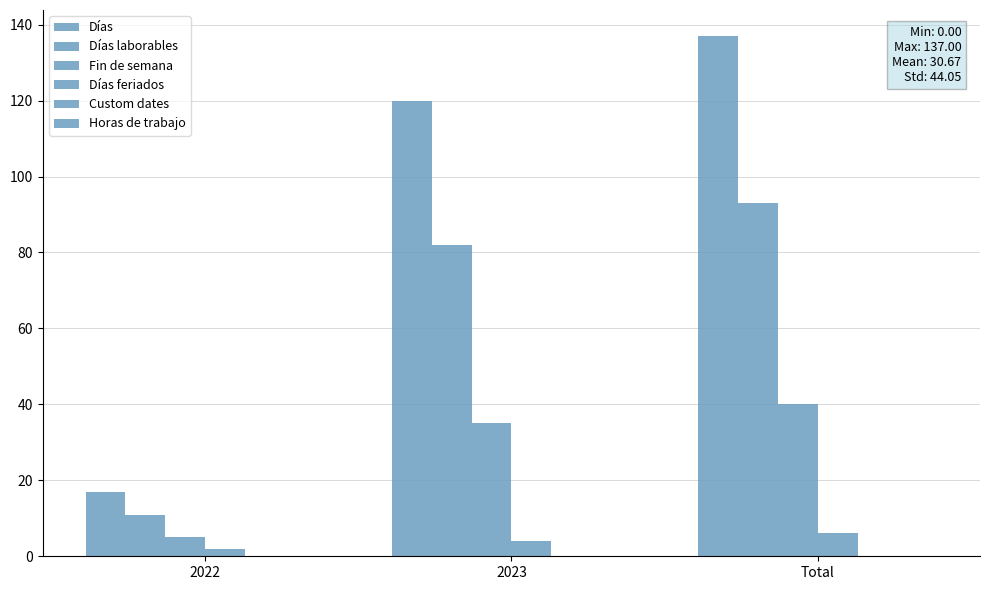

The value of Días at 2022 is 17. True or false?

True